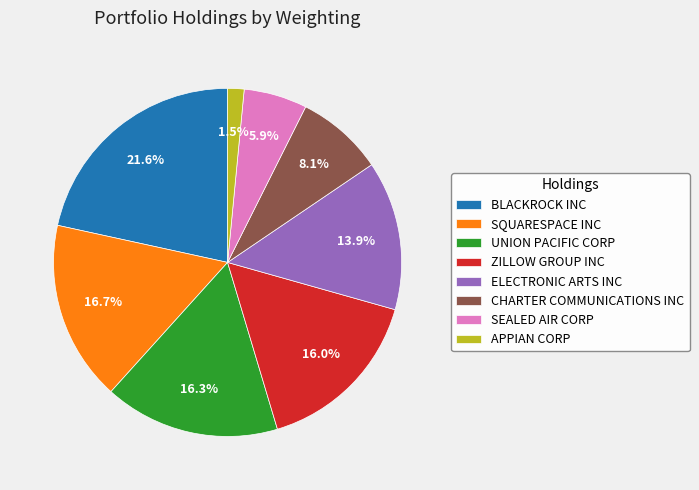

How many slices are in this pie chart?

8